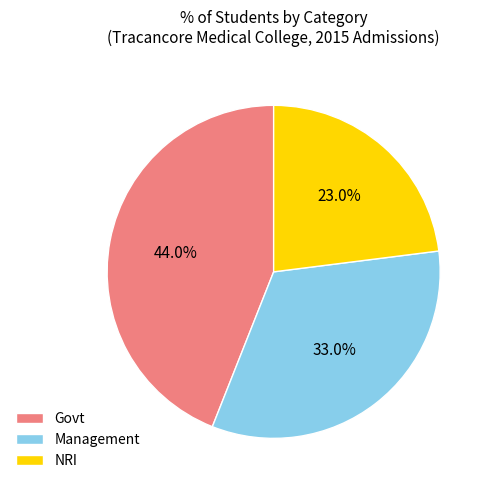

To the nearest percent, what is the difference between the largest and smallest slice percentages?

21%